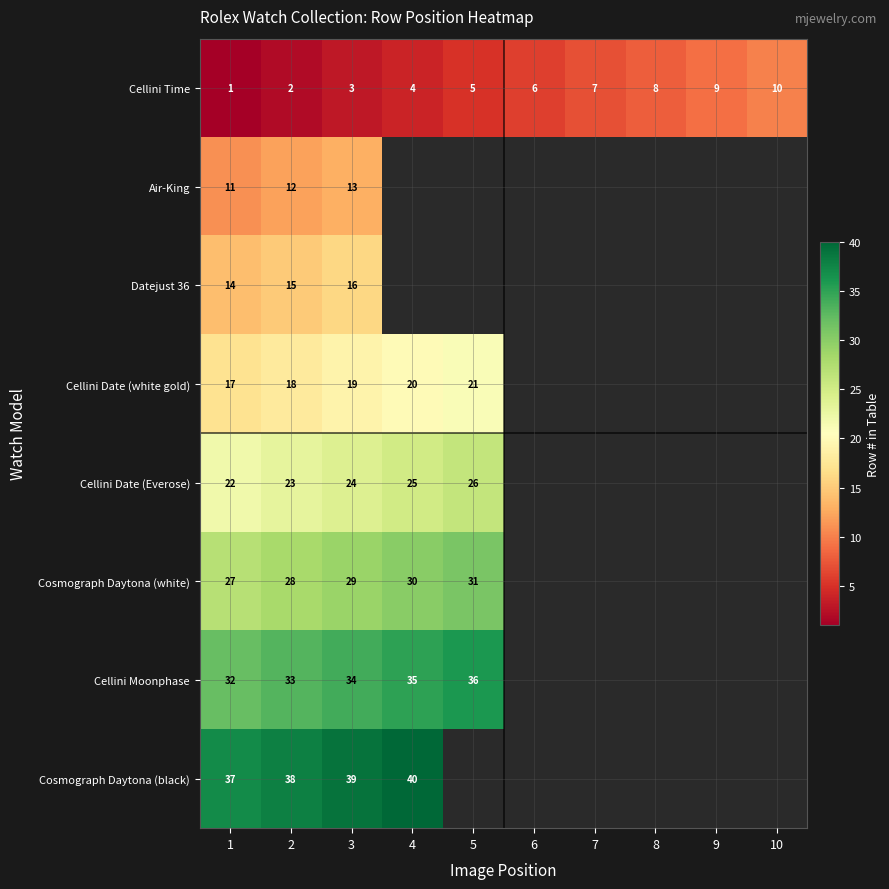

Is the value of Cellini Moonphase at 5 greater than the value of Cellini Time at 3?

Yes